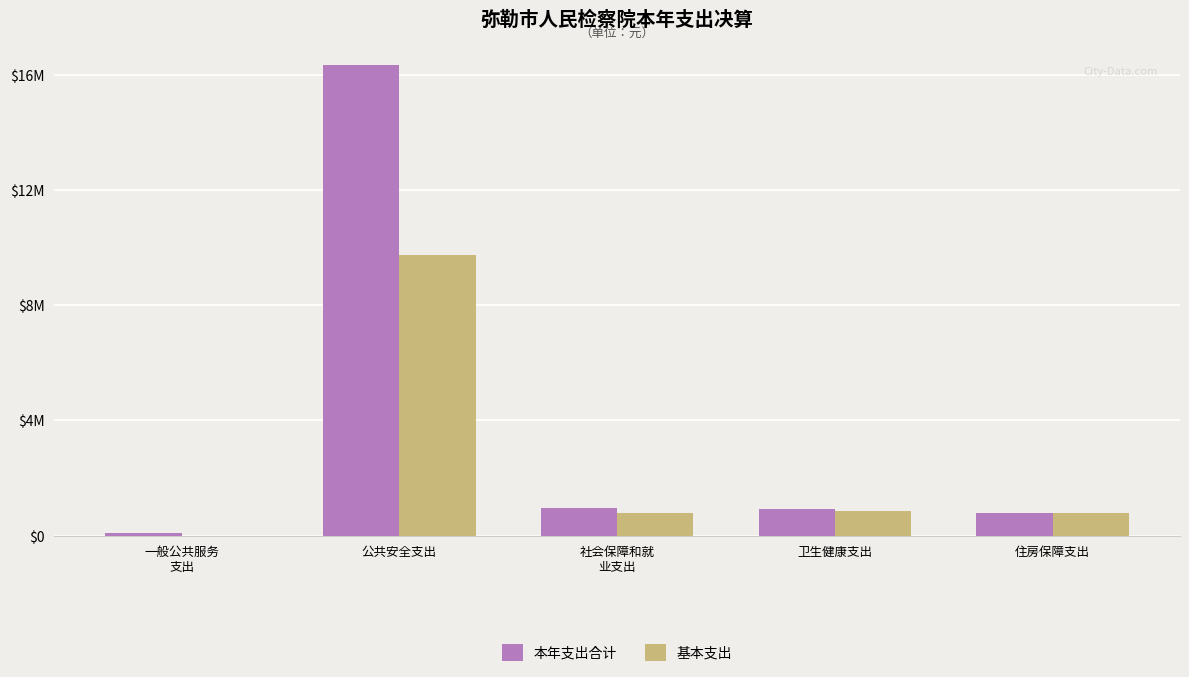

Are the bars horizontal?

No